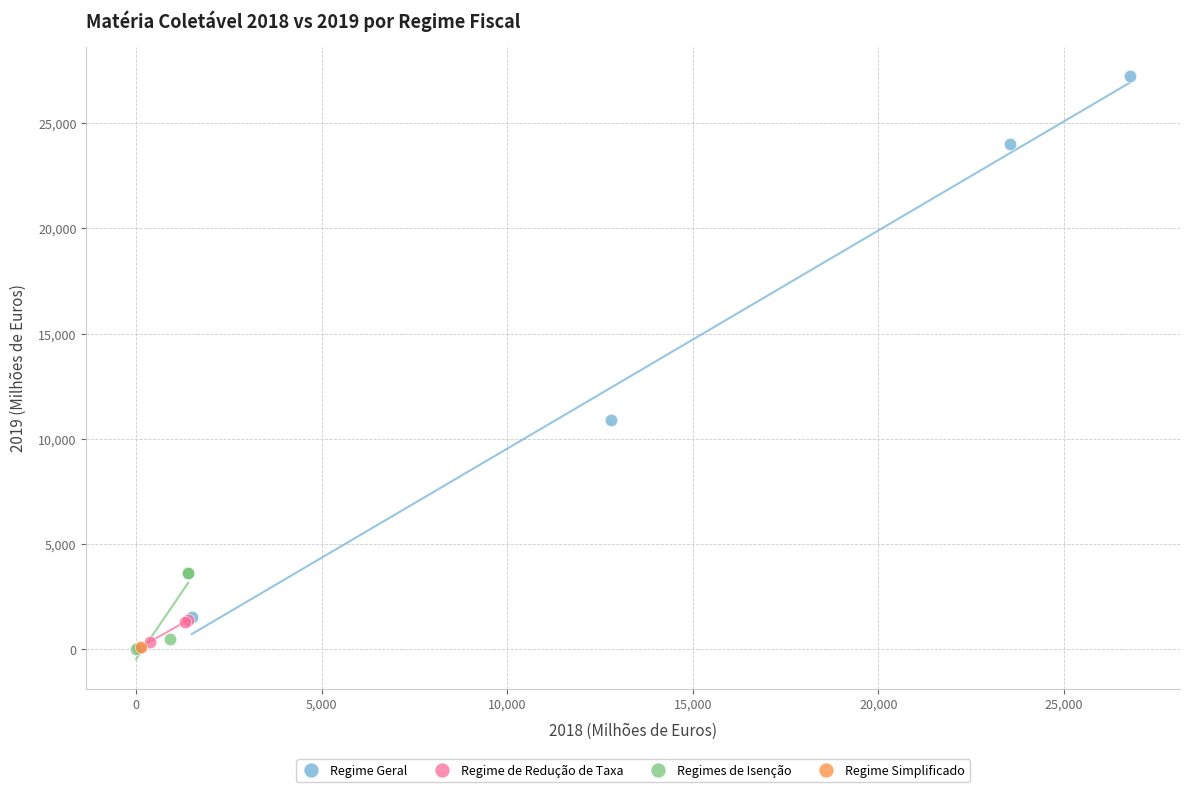

What are all the series names shown in the legend?

Regime Geral, Regime de Redução de Taxa, Regimes de Isenção, Regime Simplificado